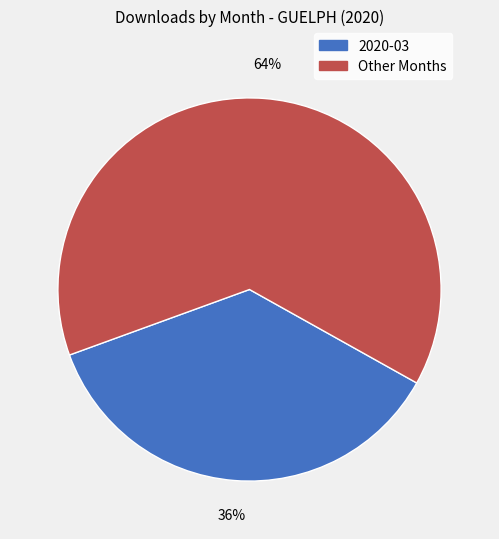

To the nearest percent, what is the average slice percentage?

50%